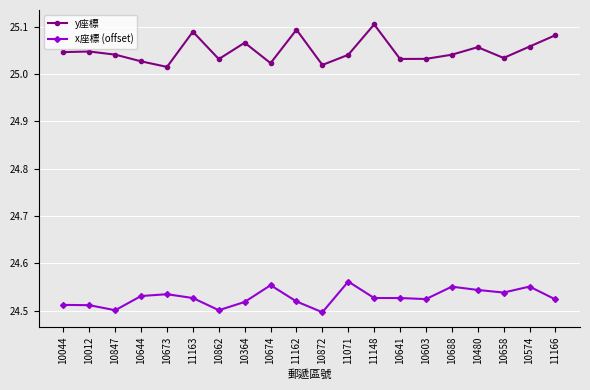

What is the difference between the maximum and minimum values in the y座標 series?

0.1